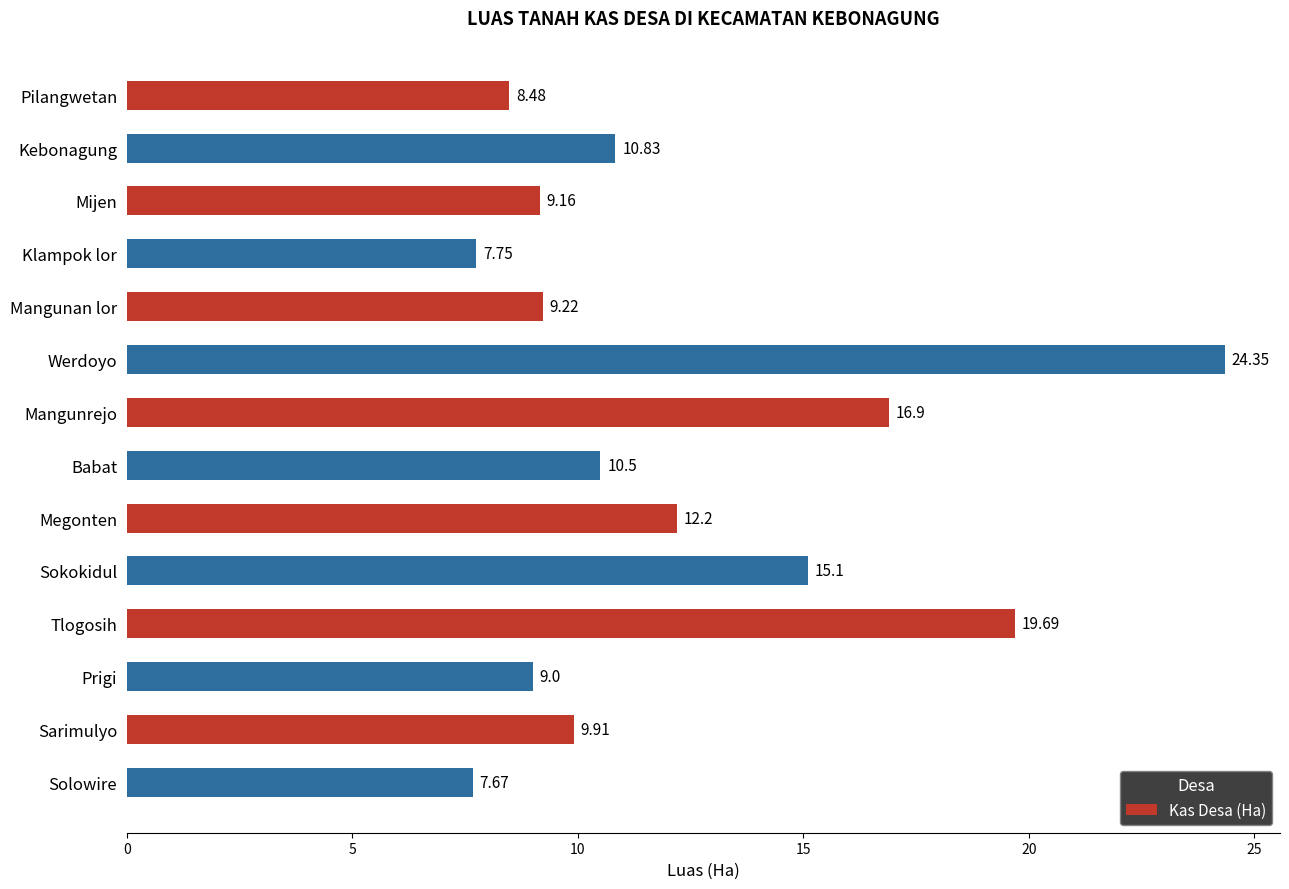

Does the chart contain any negative values?

No